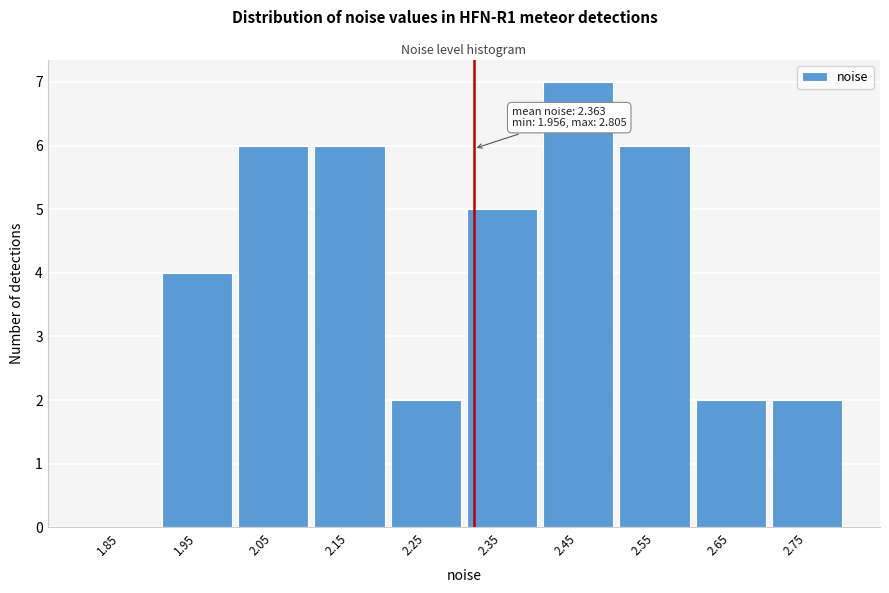

Reading right to left, transcribe all the data shown in this chart.

2.75=2	2.65=2	2.55=6	2.45=7	2.35=5	2.25=2	2.15=6	2.05=6	1.95=4	1.85=0